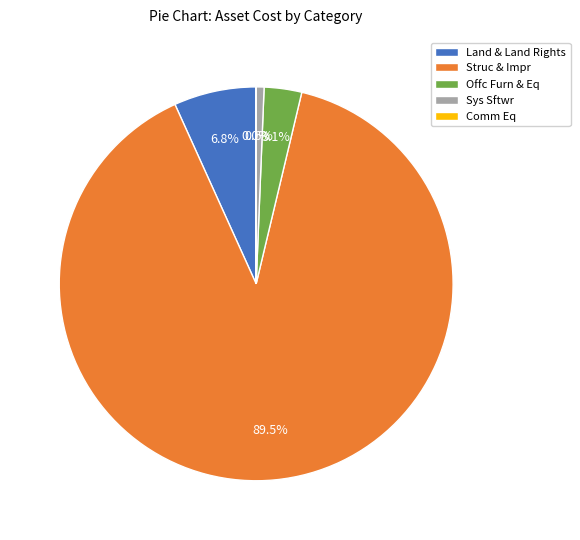

Is the sum of Sys Sftwr and Land & Land Rights greater than half?

No